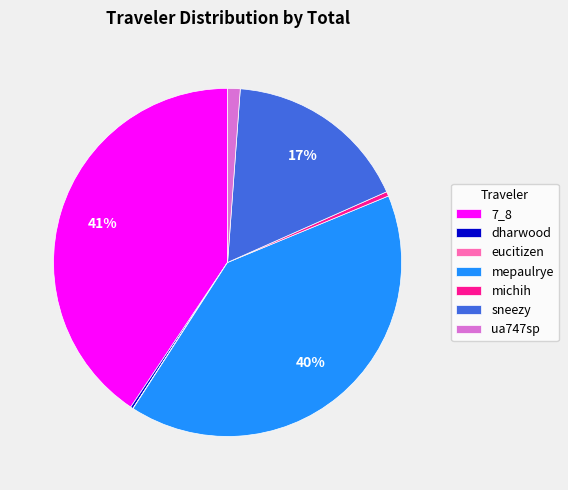

What percentage is the mepaulrye slice, to the nearest percent?

40%